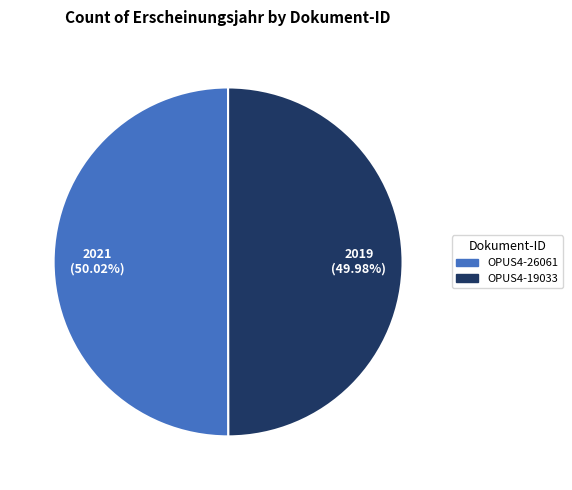

Approximately how many times larger is the value at OPUS4-19033 compared to OPUS4-26061?

1.0